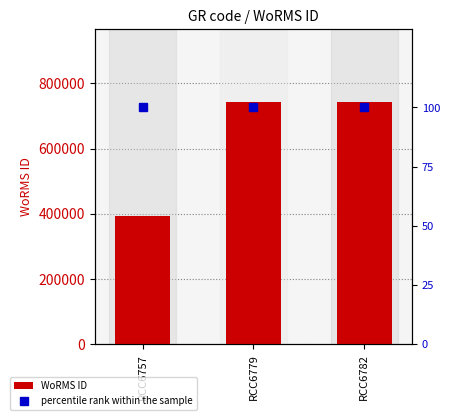

What is the approximate value of percentile rank within the sample at RCC6782?

100